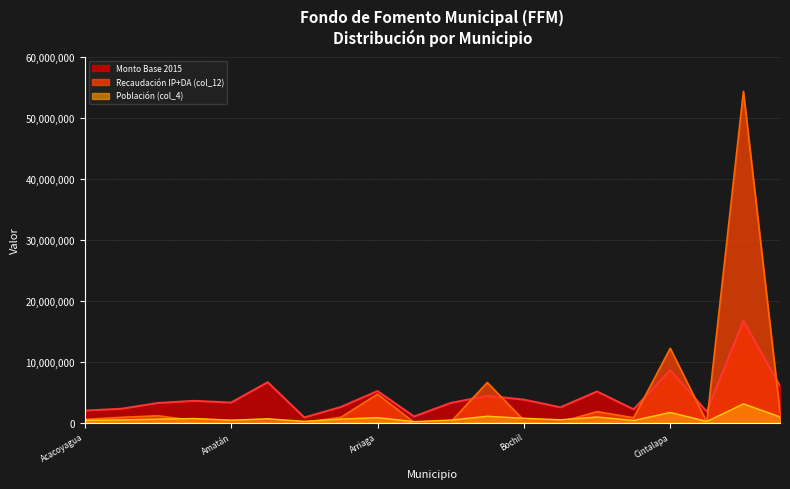

What position from the right is Amatán?

16